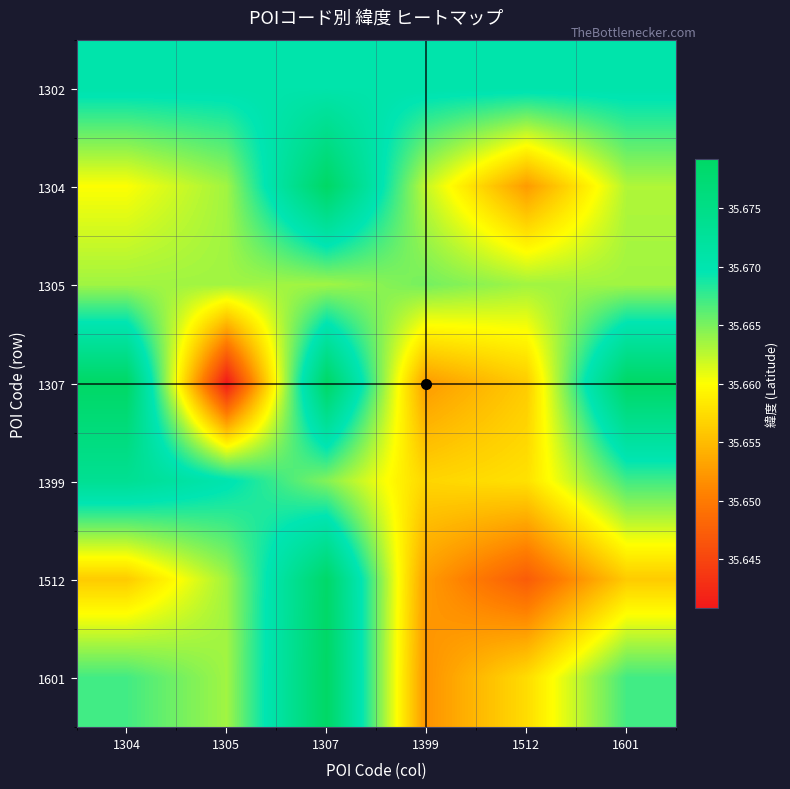

Reading left to right, list all the values displayed in this chart.

1302: 1304=35.7	1305=35.7	1307=35.7	1399=35.7	1512=35.7	1601=35.7
1304: 1304=35.7	1305=35.7	1307=35.7	1399=35.7	1512=35.7	1601=35.7
1305: 1304=35.7	1305=35.7	1307=35.7	1399=35.7	1512=35.7	1601=35.7
1307: 1304=35.7	1305=35.6	1307=35.7	1399=35.7	1512=35.7	1601=35.7
1399: 1304=35.7	1305=35.7	1307=35.7	1399=35.7	1512=35.7	1601=35.7
1512: 1304=35.7	1305=35.7	1307=35.7	1399=35.7	1512=35.6	1601=35.7
1601: 1304=35.7	1305=35.7	1307=35.7	1399=35.7	1512=35.7	1601=35.7